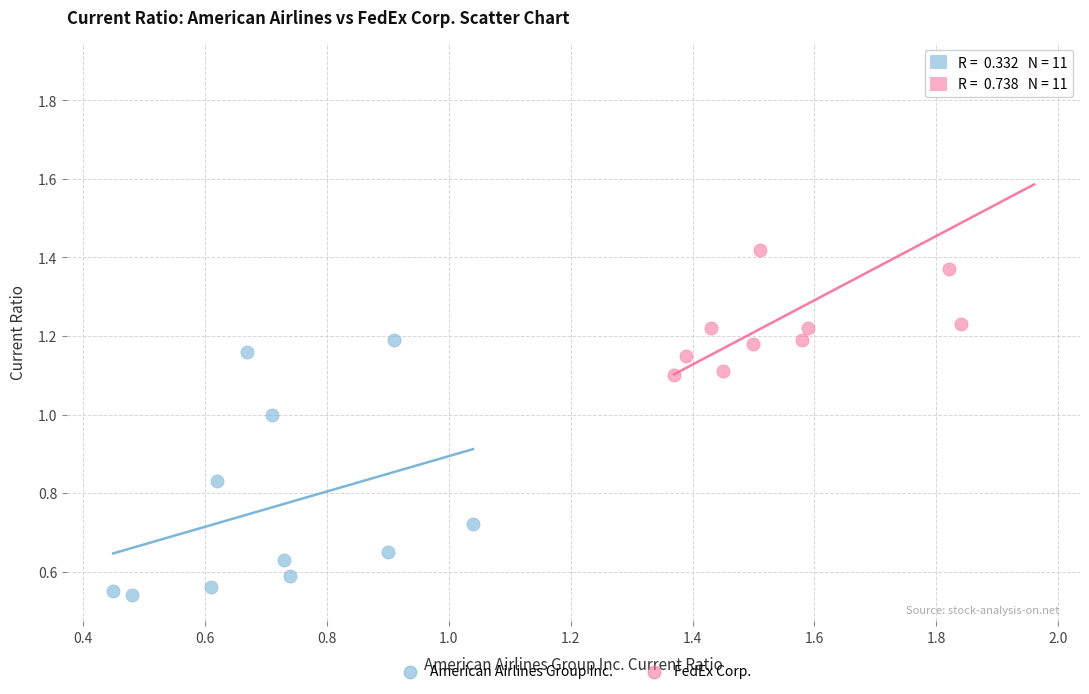

Which series has the largest Y range (max minus min)?

FedEx Corp.